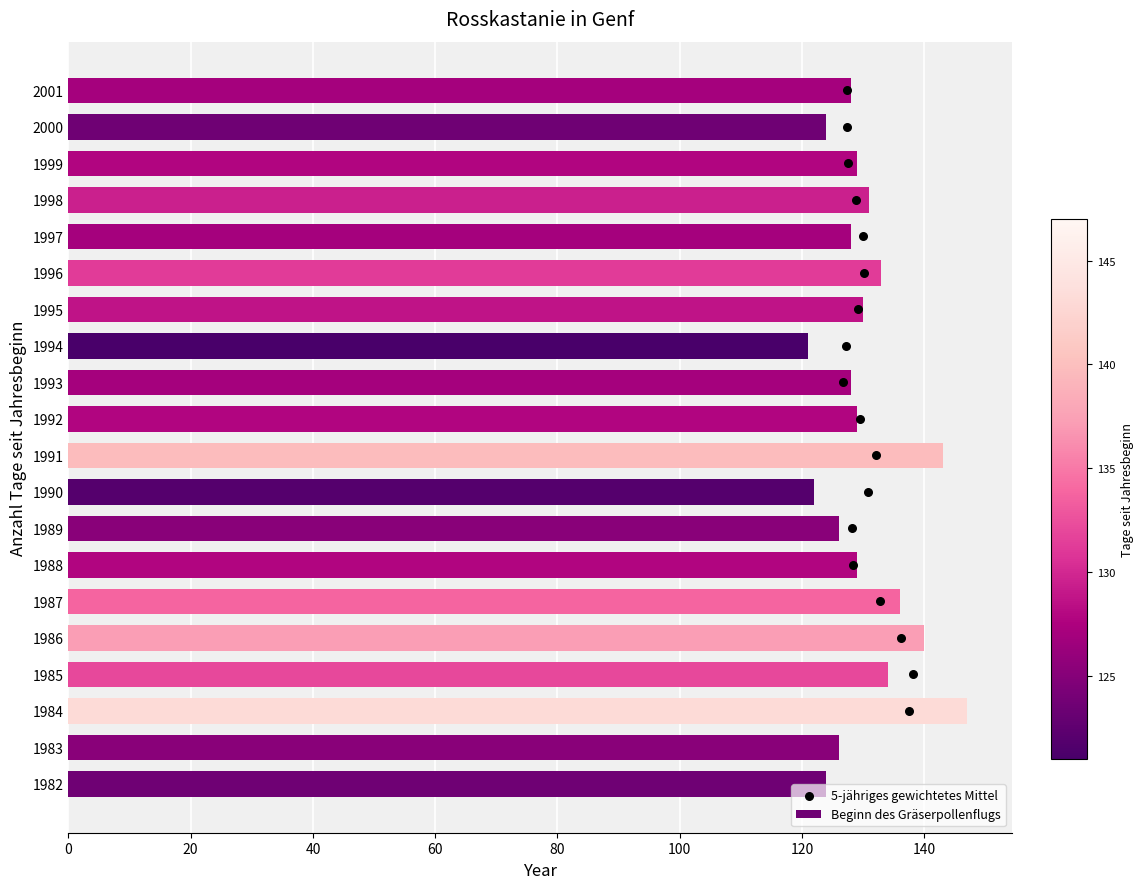

What is the change in value from 1996 to 1999?

-4